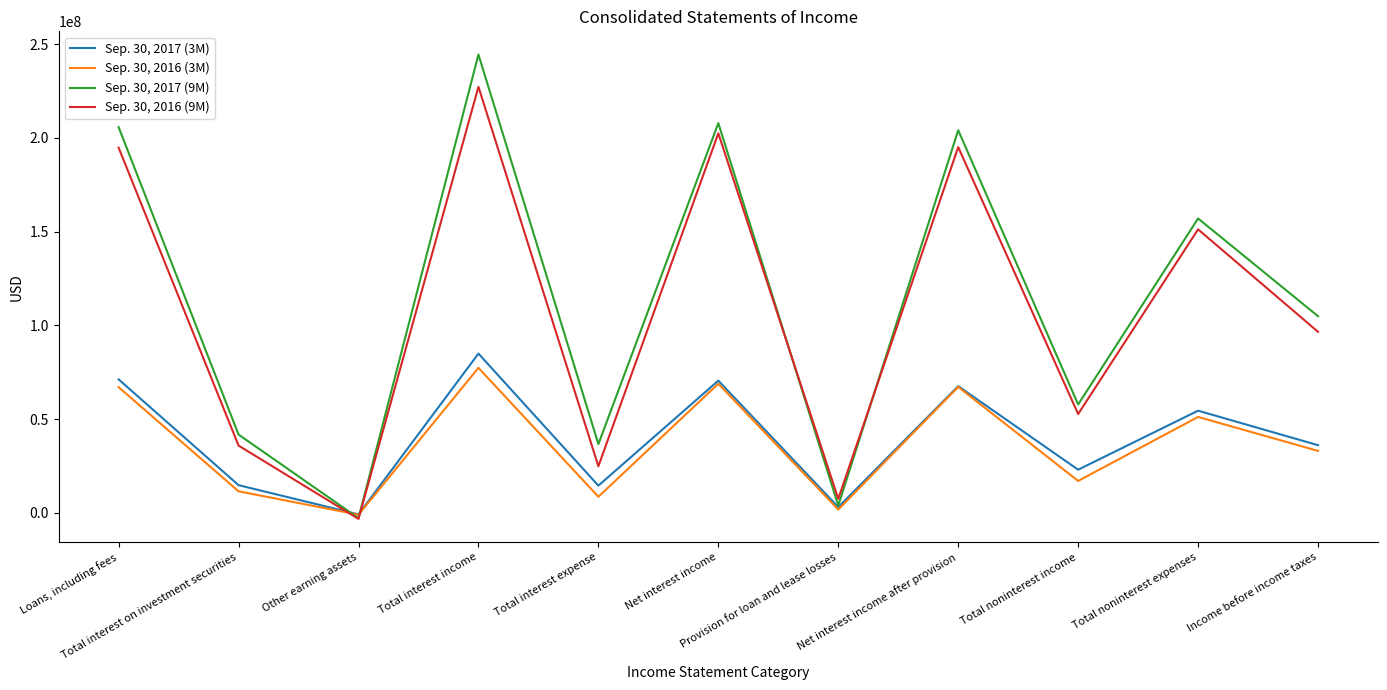

Is this an area chart (filled region under the line)?

No